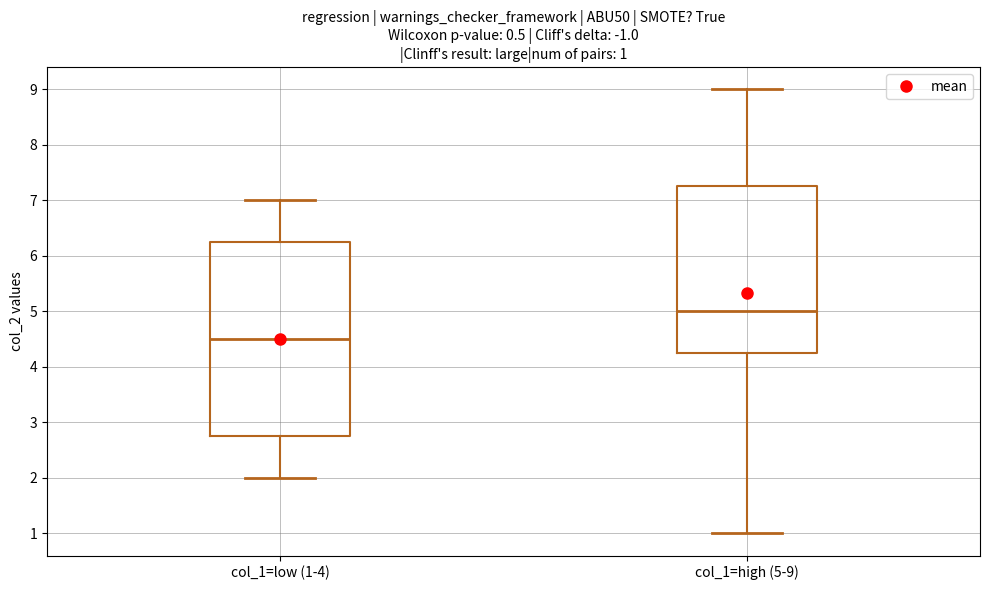

Comparing the boxes themselves (not the whiskers), which one is the tallest?

col_1=low (1-4)